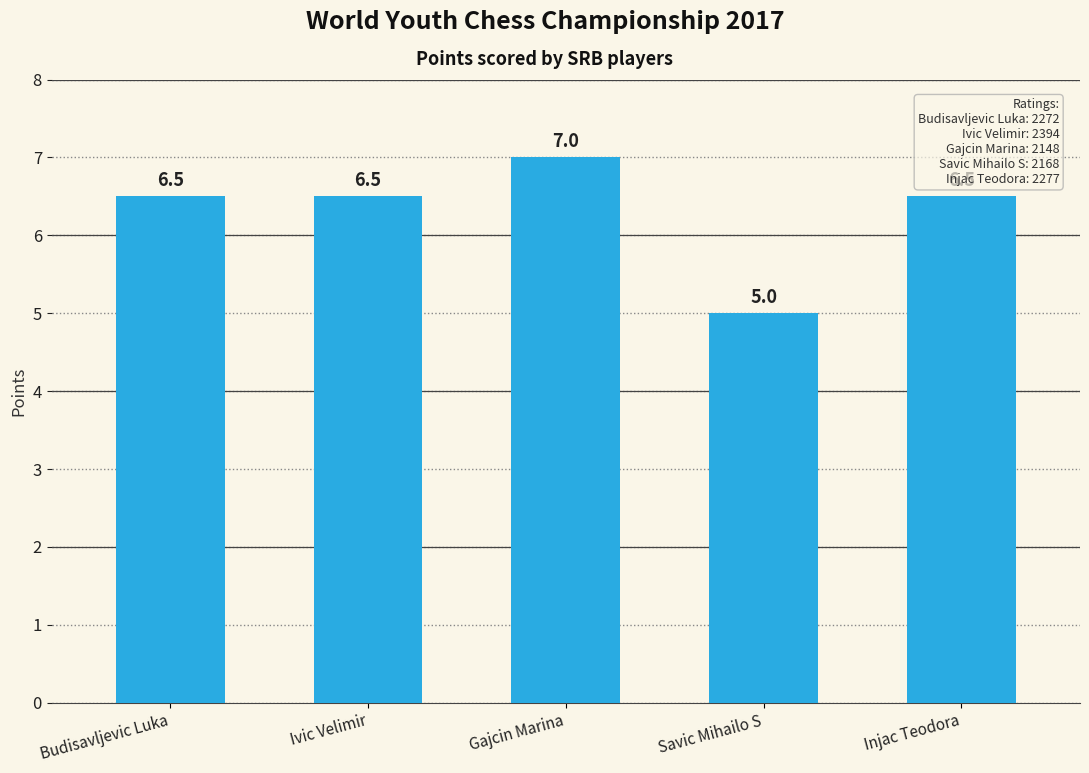

What is the sum of all values?

31.5